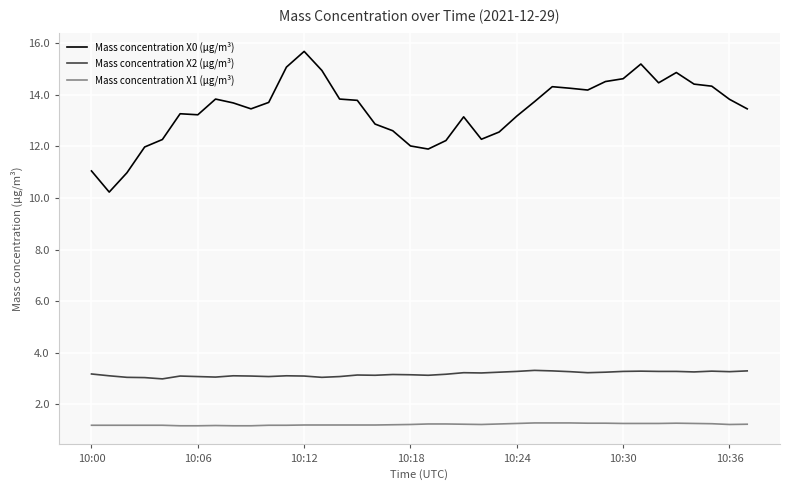

Which series has the largest total across all categories?

Mass concentration X0 (μg/m³)